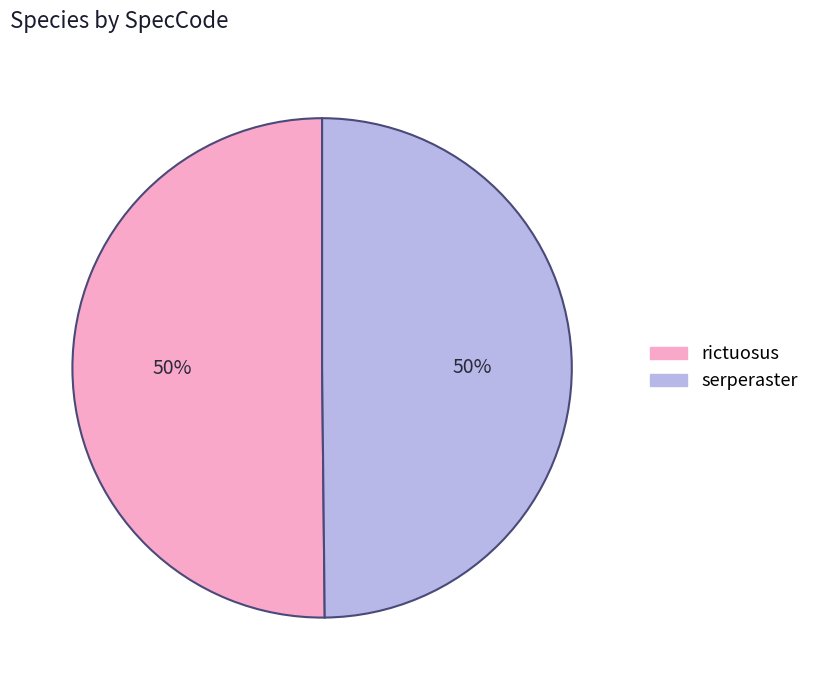

True or false: rictuosus accounts for 60% of the total.

False